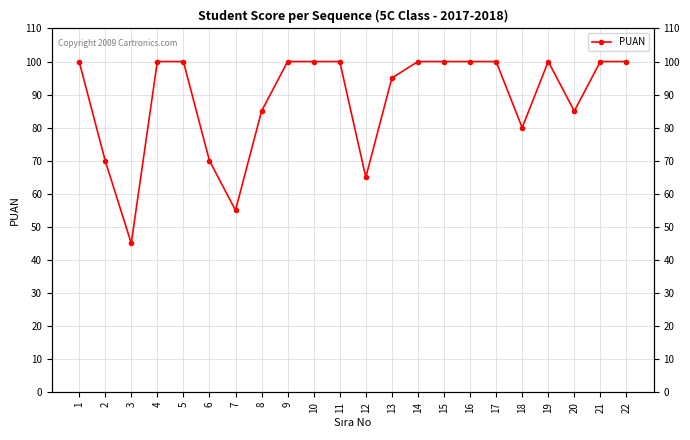

Is this an area chart (filled region under the line)?

No